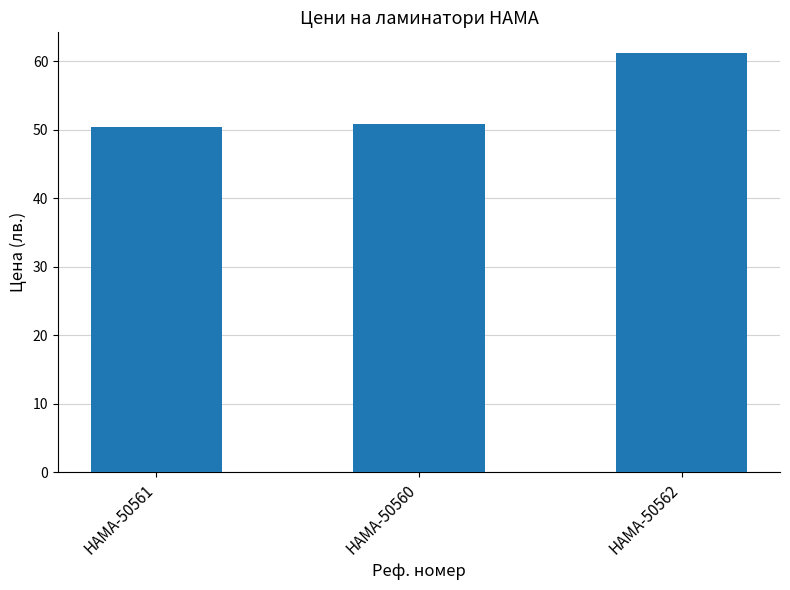

What is the change in value from HAMA-50560 to HAMA-50562?

+10.3